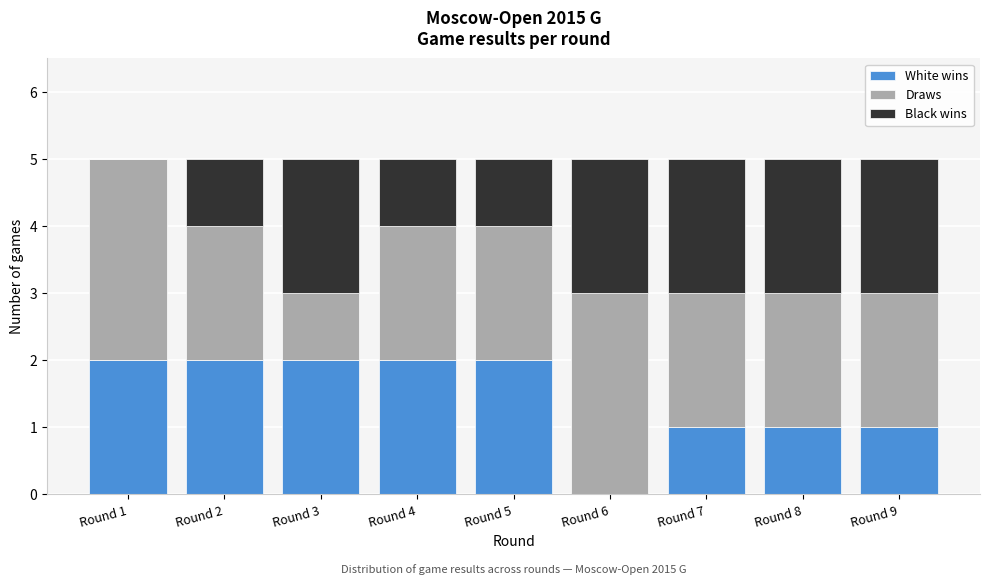

Reading left to right, list the values for the White wins series.

Round 1=2	Round 2=2	Round 3=2	Round 4=2	Round 5=2	Round 6=0	Round 7=1	Round 8=1	Round 9=1